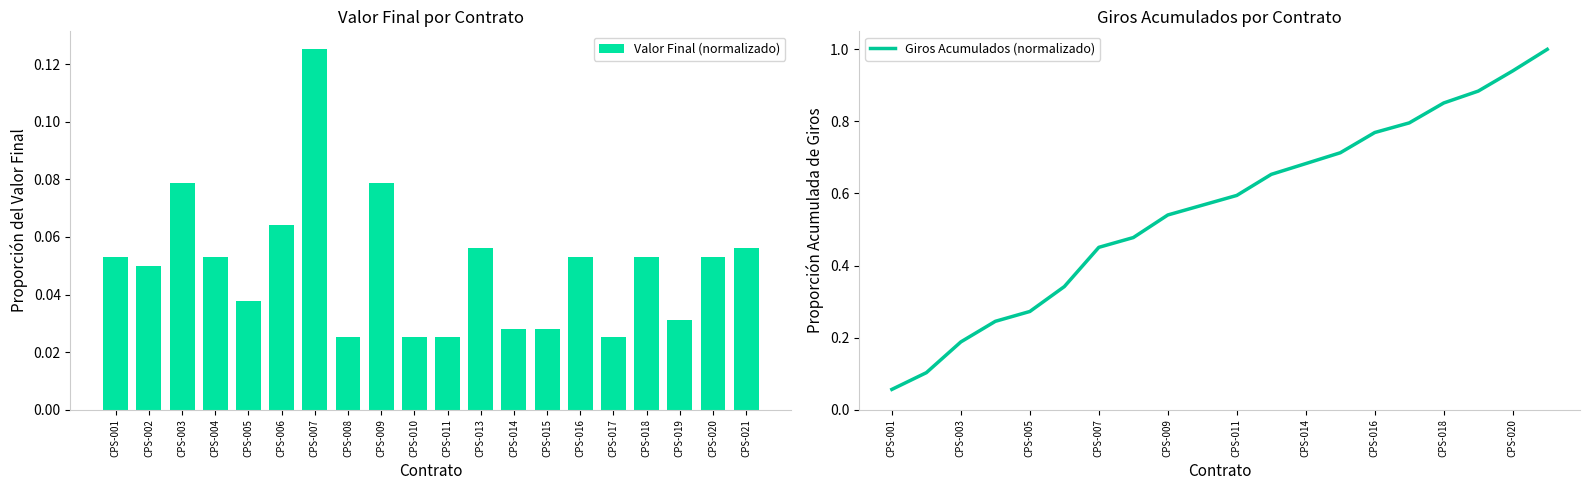

Which series has the widest spread of values?

Giros Acumulados (normalizado)